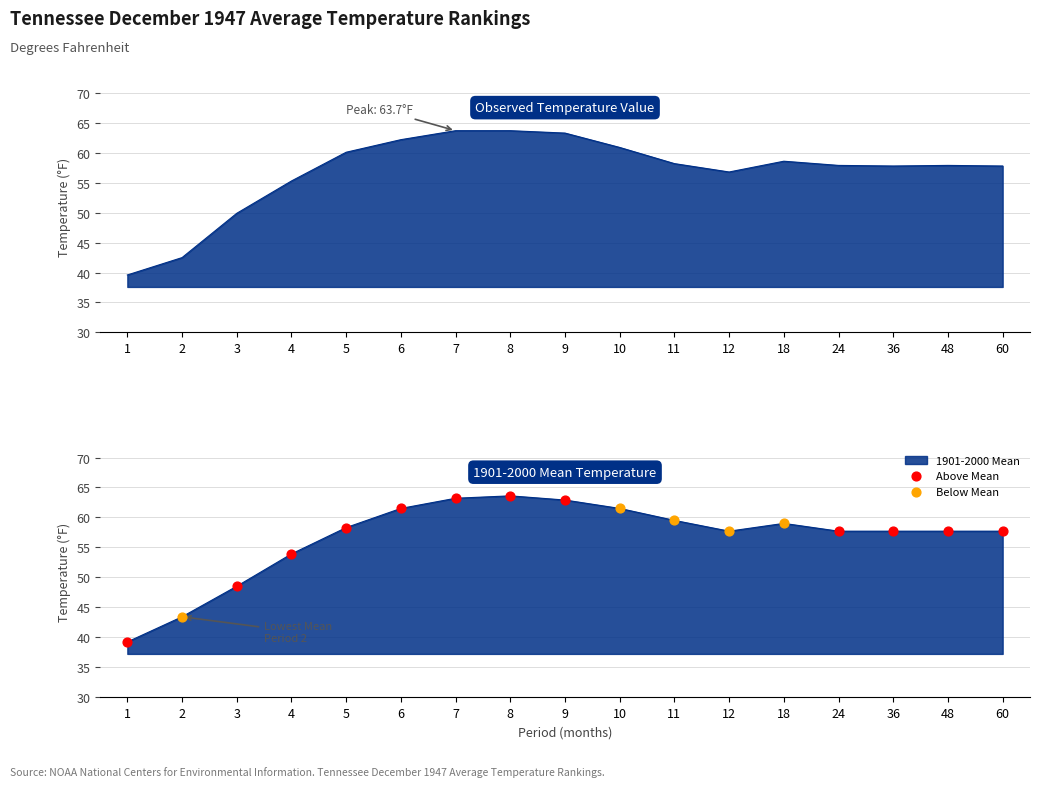

Is the value of Value at 3 greater than the value of 1901-2000 Mean at 11?

No